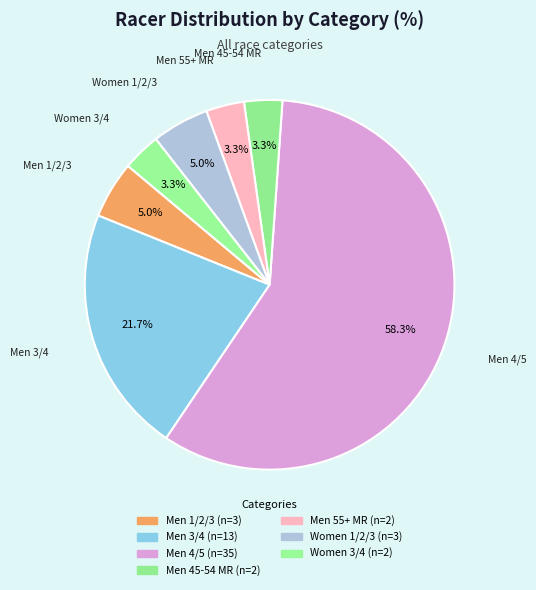

To the nearest percent, what percentage of the pie is Men 3/4?

22%